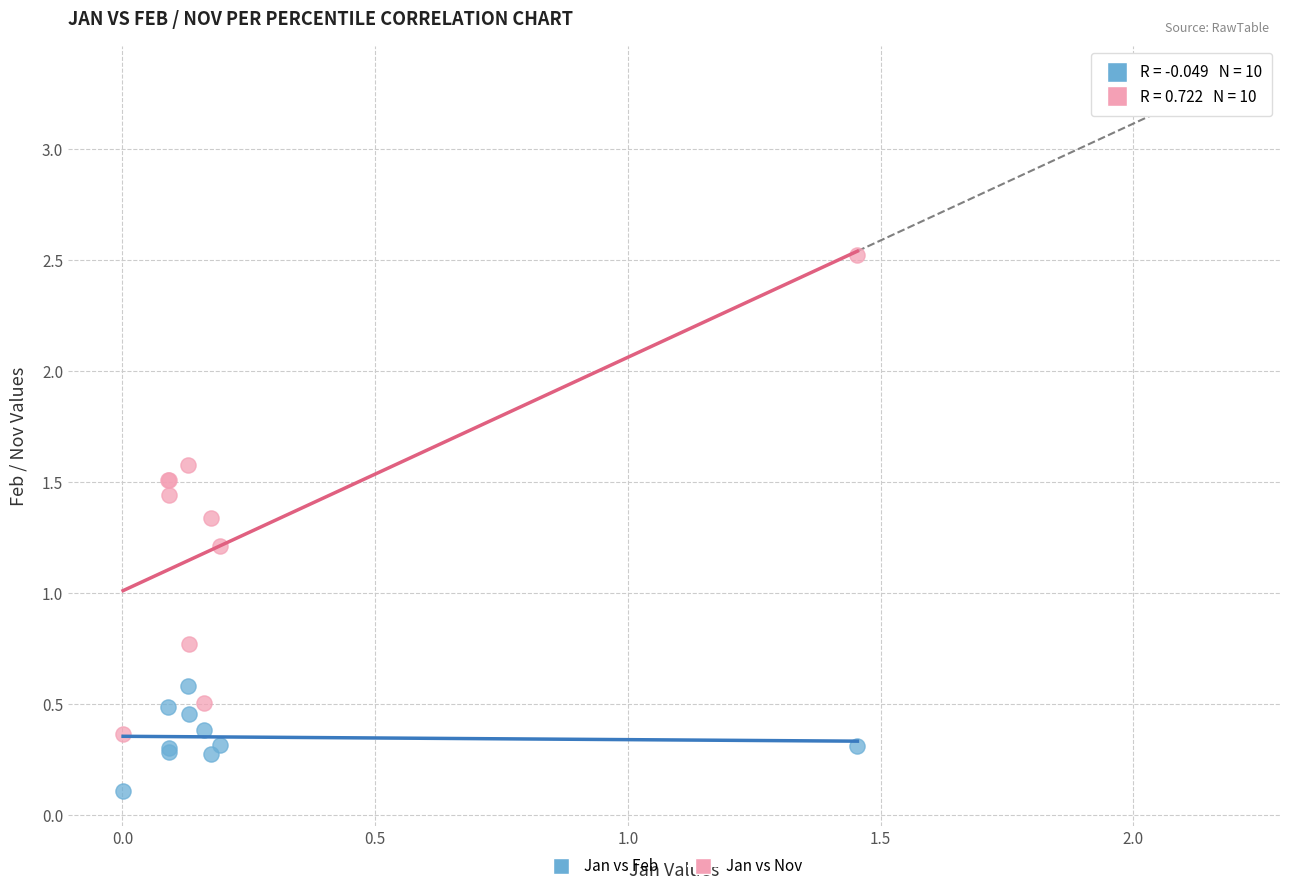

What is the X range (max minus min) for the scatter plot?

1.5